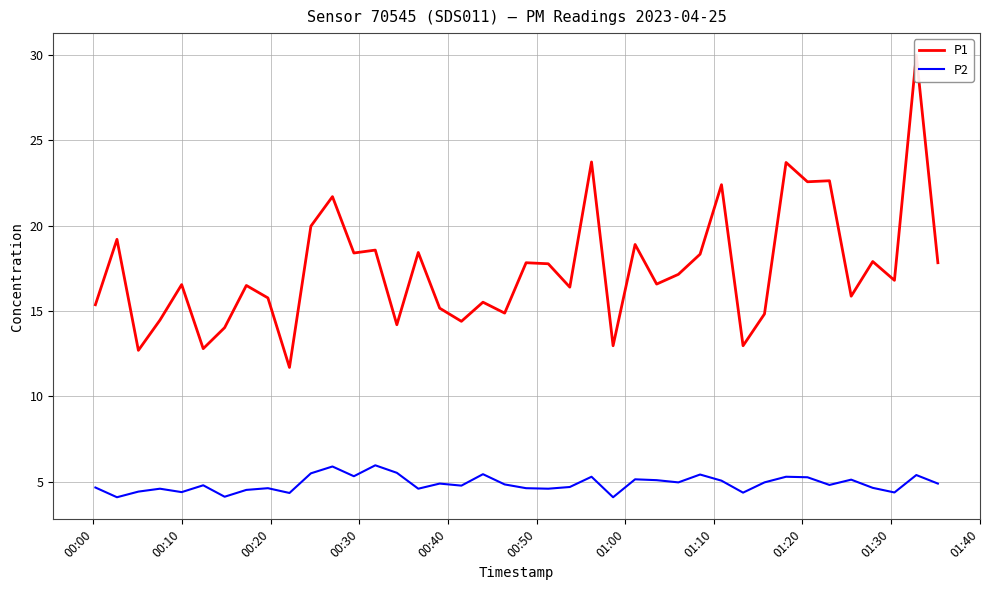

What is the maximum value for P1?

30.0